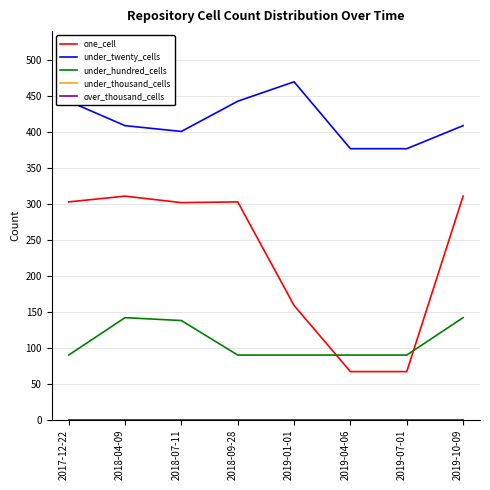

What is the difference between the under_twenty_cells values at 2018-09-28 and 2018-04-09?

34